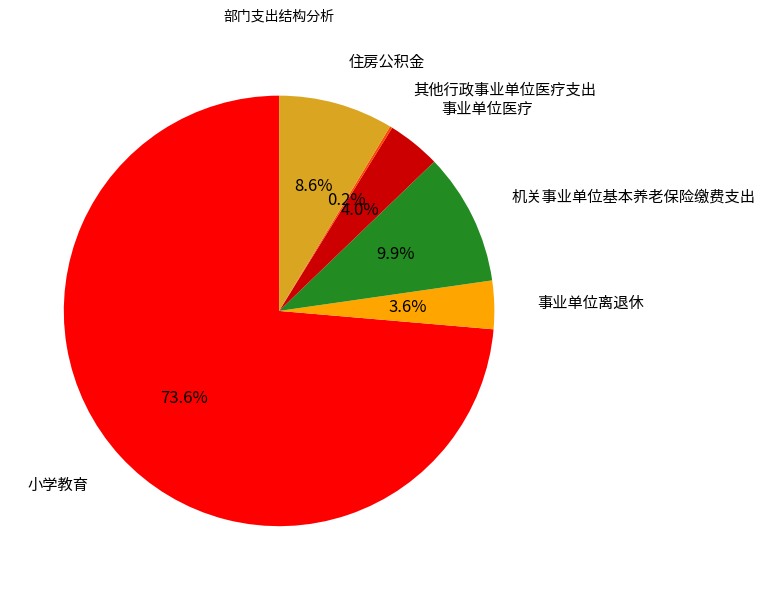

Does any single category account for the majority?

Yes